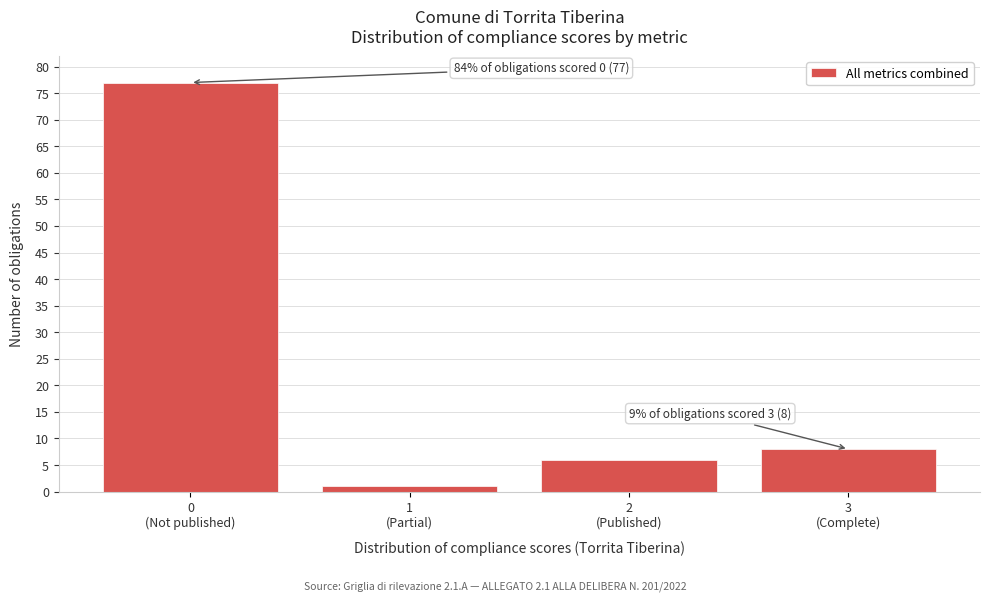

Reading left to right, what are all the values shown in this chart?

77	1	6	8